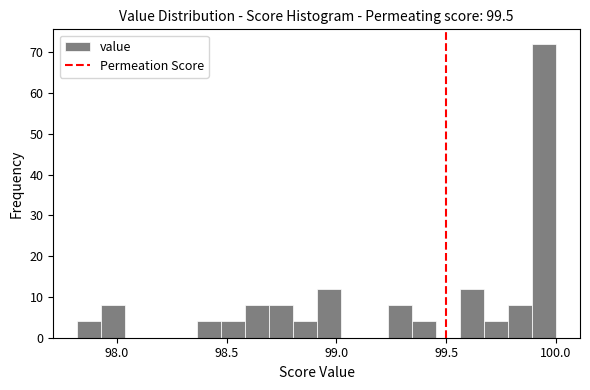

Around what value on the x-axis is the tallest bar? Give the approximate position of its centre, as read against the axis.

99.95